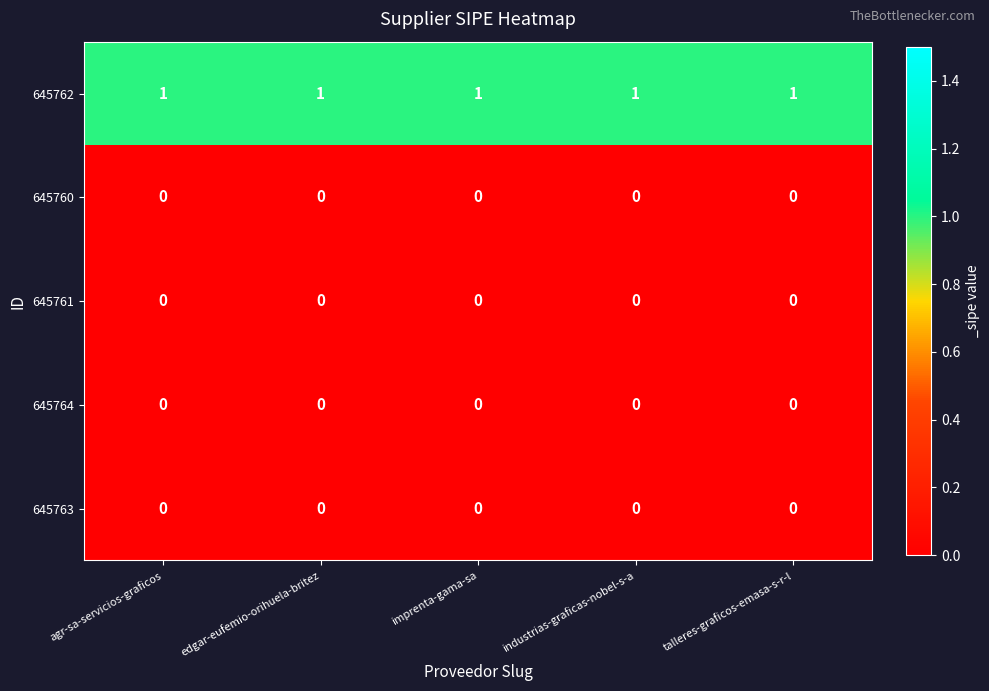

True or false: 645762 has a value of 1 at industrias-graficas-nobel-s-a.

True